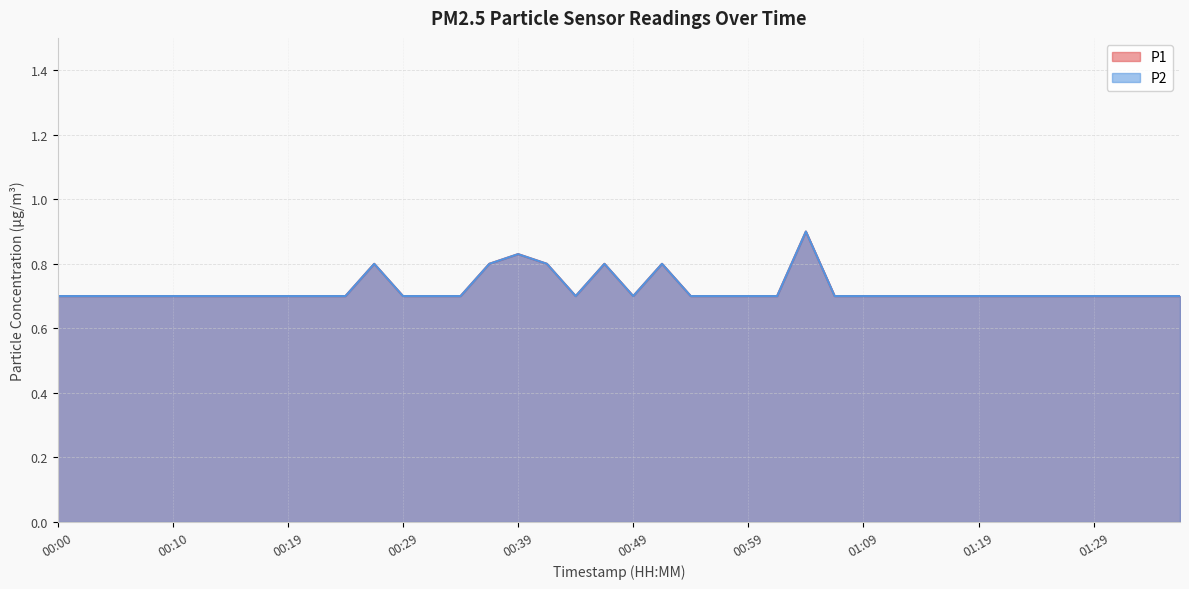

What is the label of the 35th point from the right?

00:12